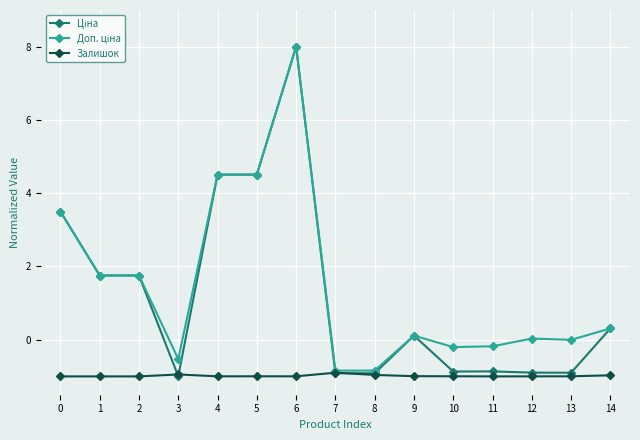

Does the chart have visible grid lines?

Yes